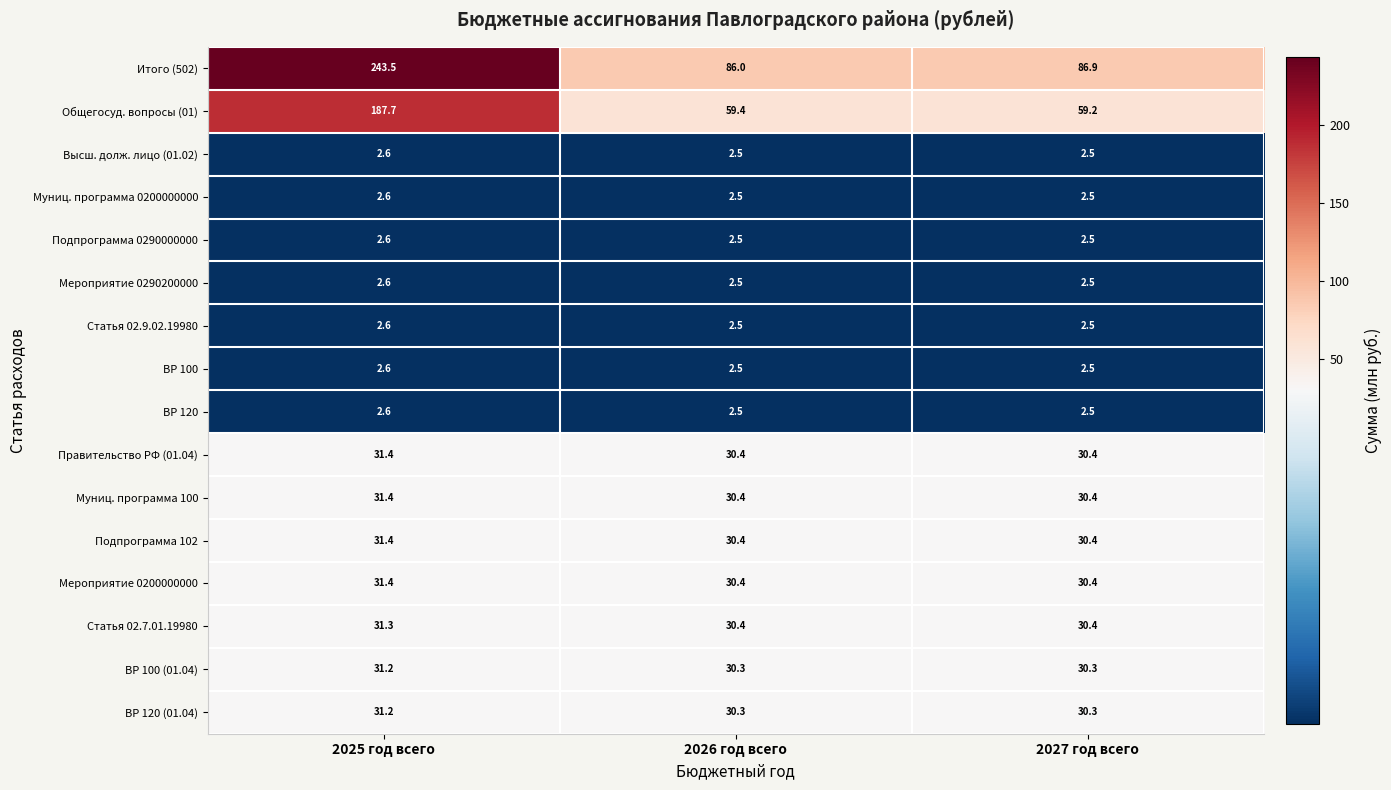

What is the greatest value displayed?

243.5